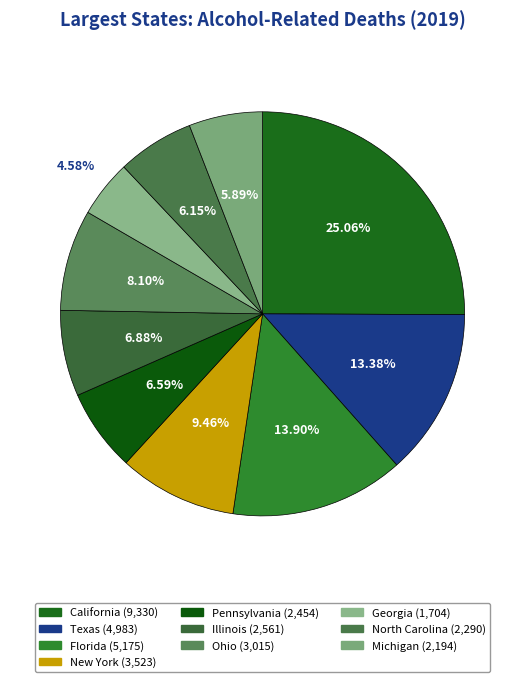

To the nearest percent, what portion does North Carolina represent?

6%